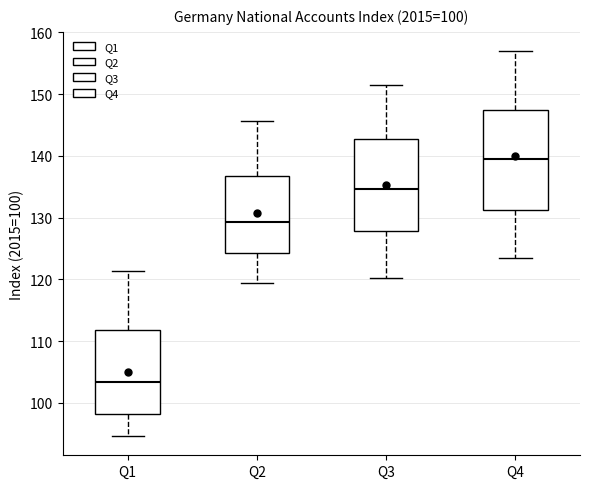

Which box is the tallest, from its lower edge to its upper edge?

Q4